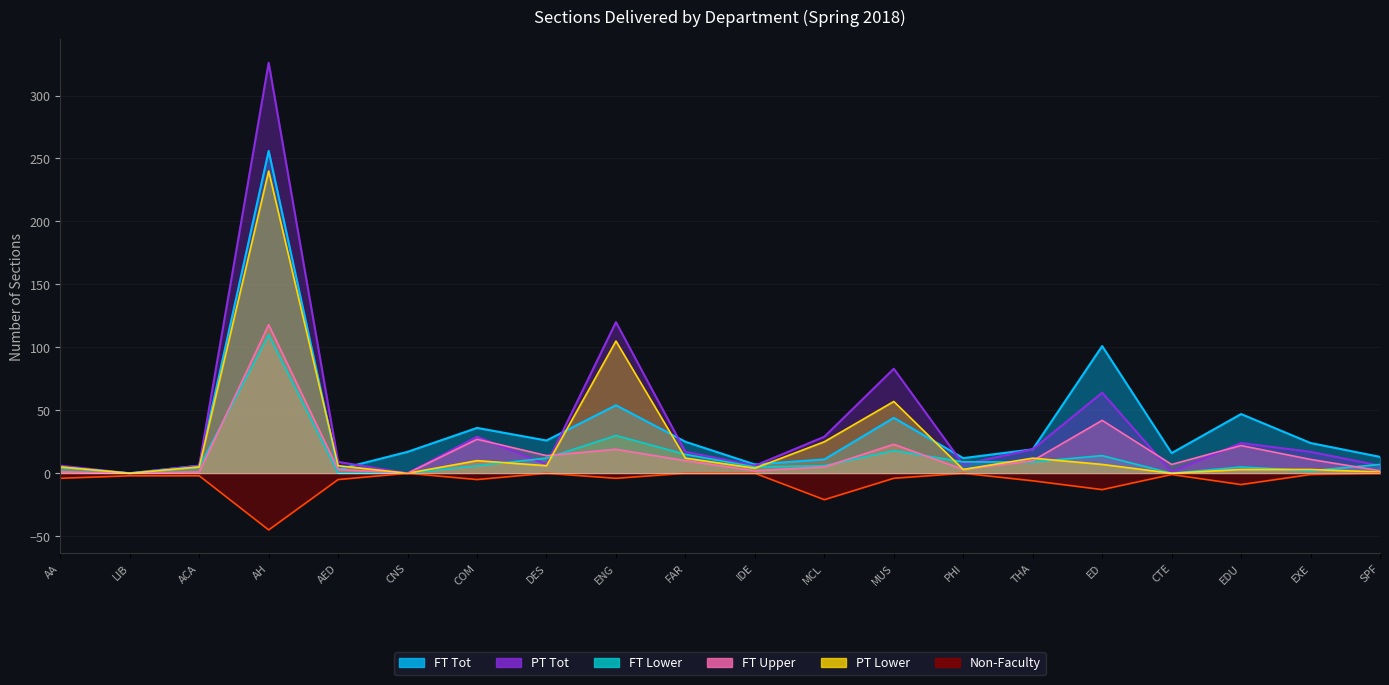

Which series has the largest total across all categories?

PT Tot